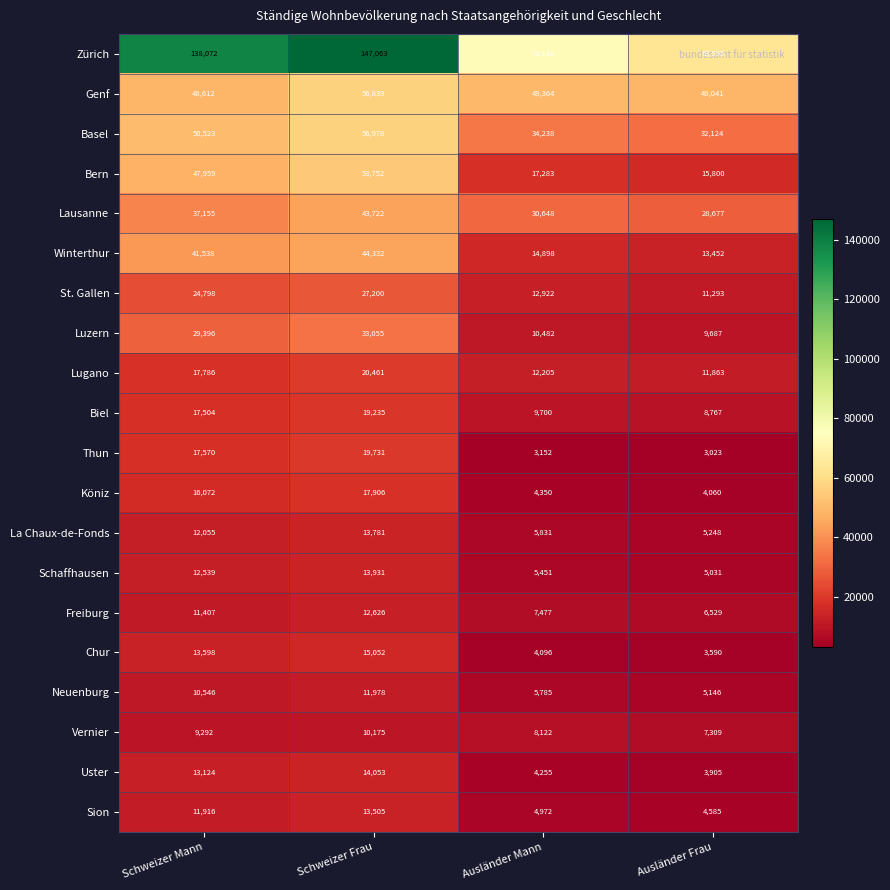

Where is Luzern nearest to the value 21371?

Schweizer Mann